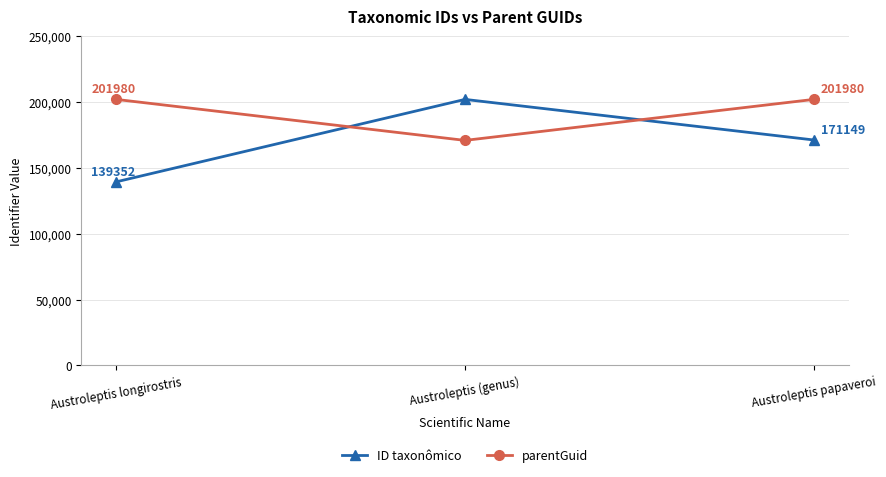

Between Austroleptis longirostris and Austroleptis (genus), which series saw the biggest shift?

ID taxonômico